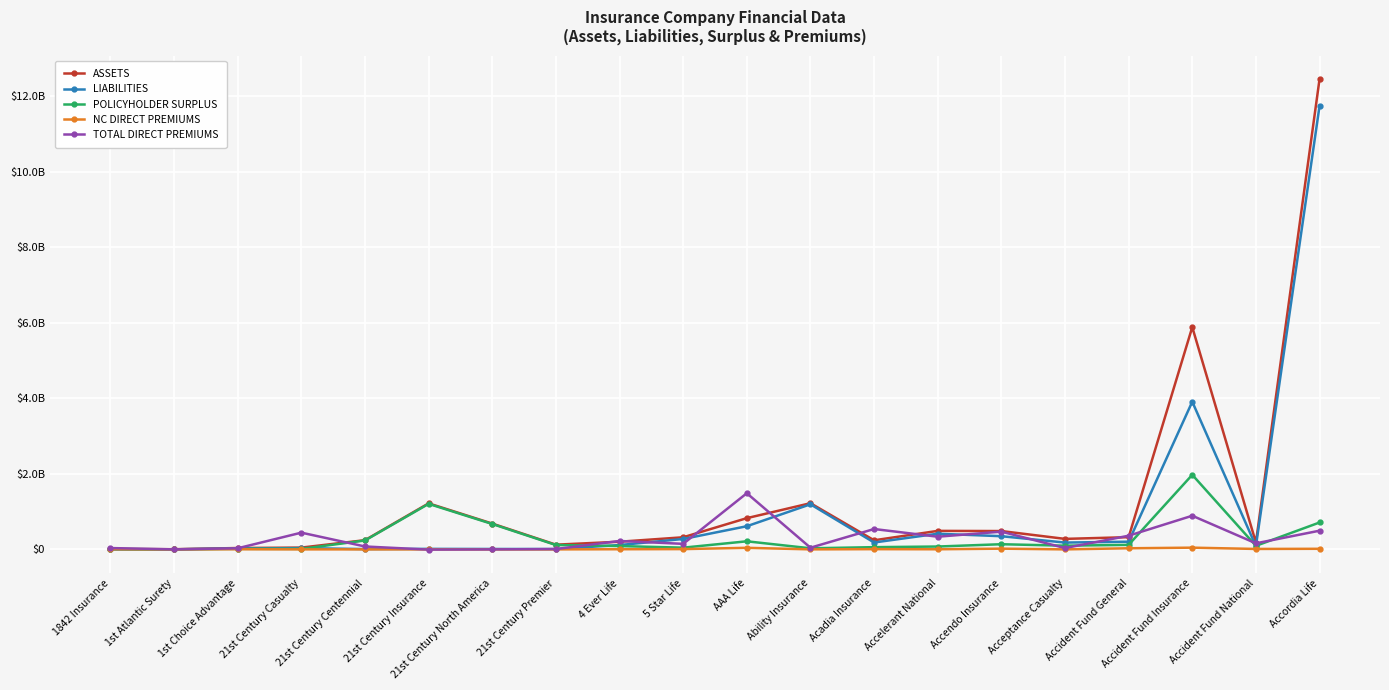

Rank the series at 21st Century Casualty from highest to lowest value.

TOTAL DIRECT PREMIUMS, ASSETS, LIABILITIES, POLICYHOLDER SURPLUS, NC DIRECT PREMIUMS